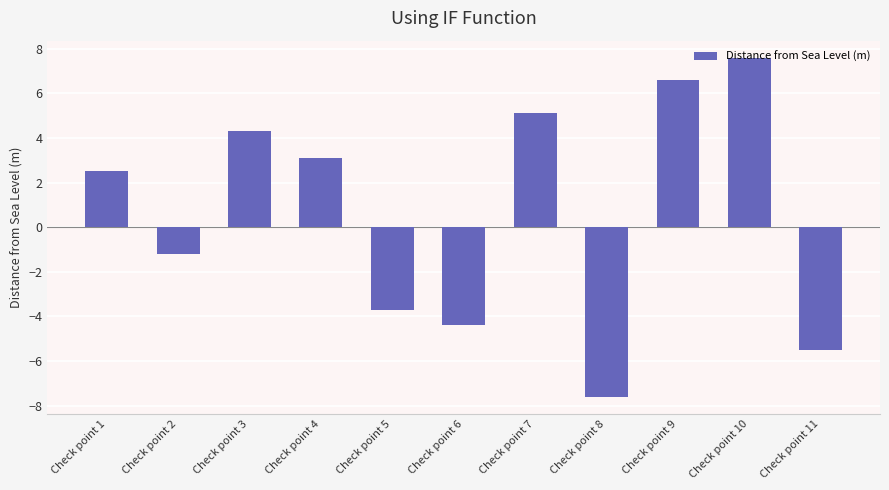

True or false: the data shows -5.5 at Check point 11.

True